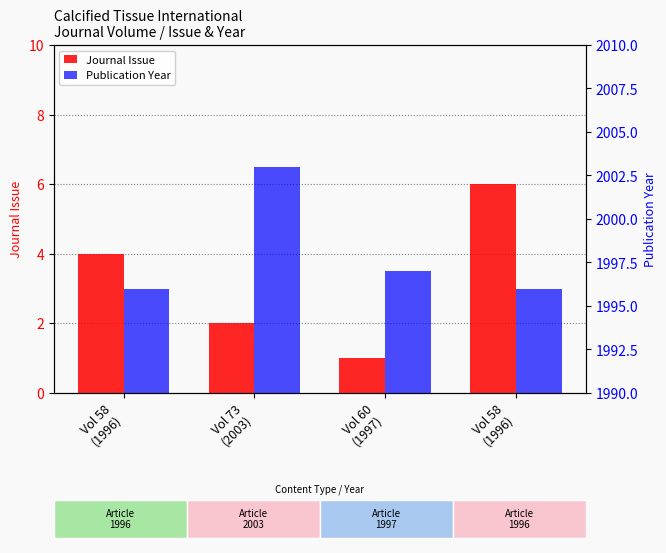

What are all the series names shown in the legend?

Journal Issue, Publication Year